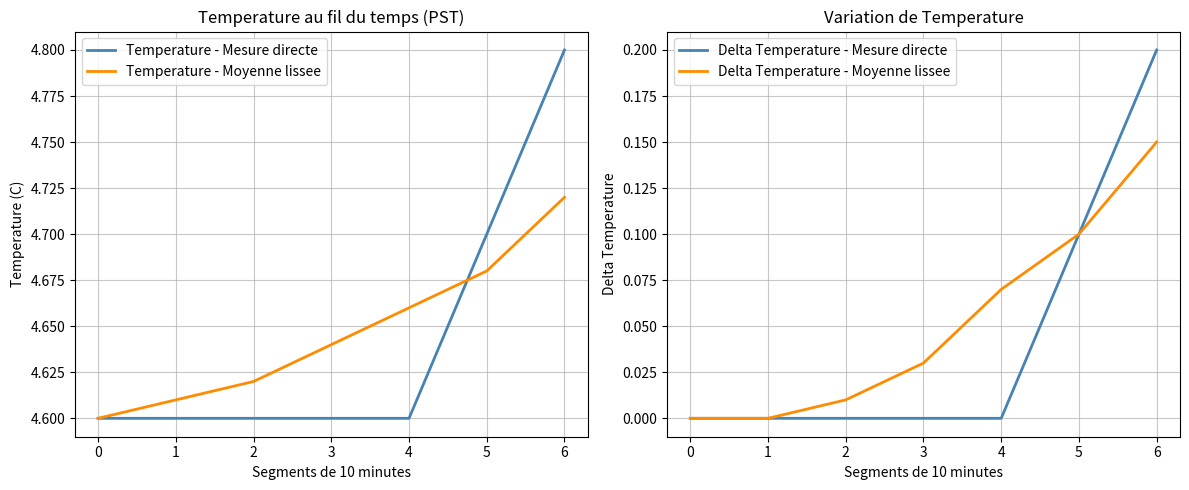

What are all the series names shown in the legend?

Temperature - Mesure directe, Temperature - Moyenne lissee, Delta Temperature - Mesure directe, Delta Temperature - Moyenne lissee